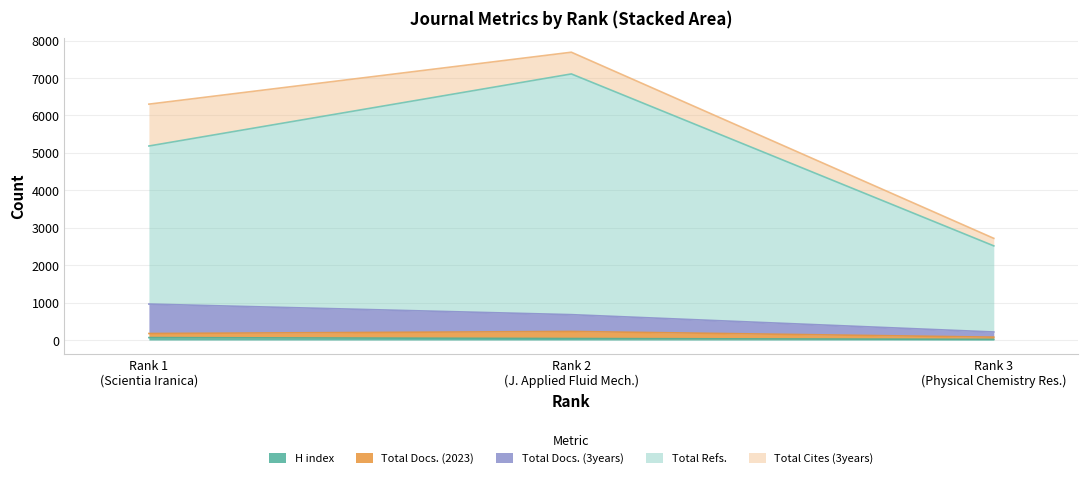

Which series has the largest total across all categories?

Total Refs.